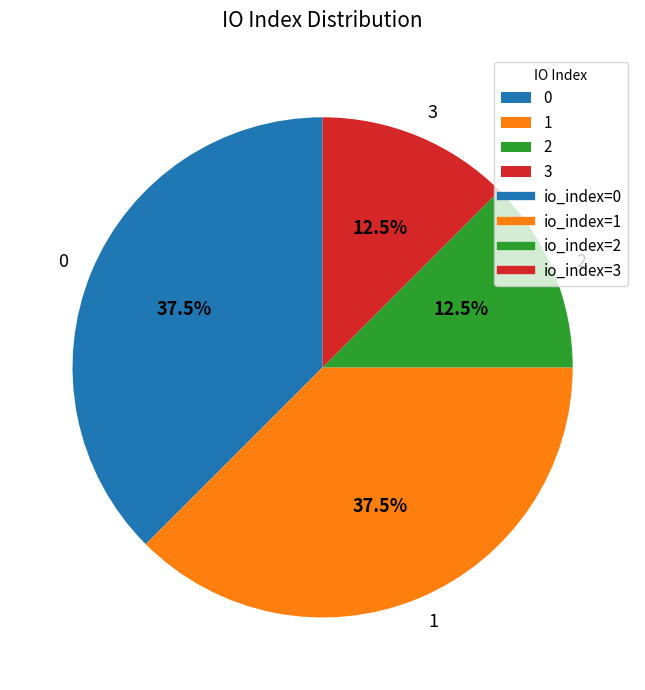

Approximately how many times larger is the value at 1 compared to 2?

3.0